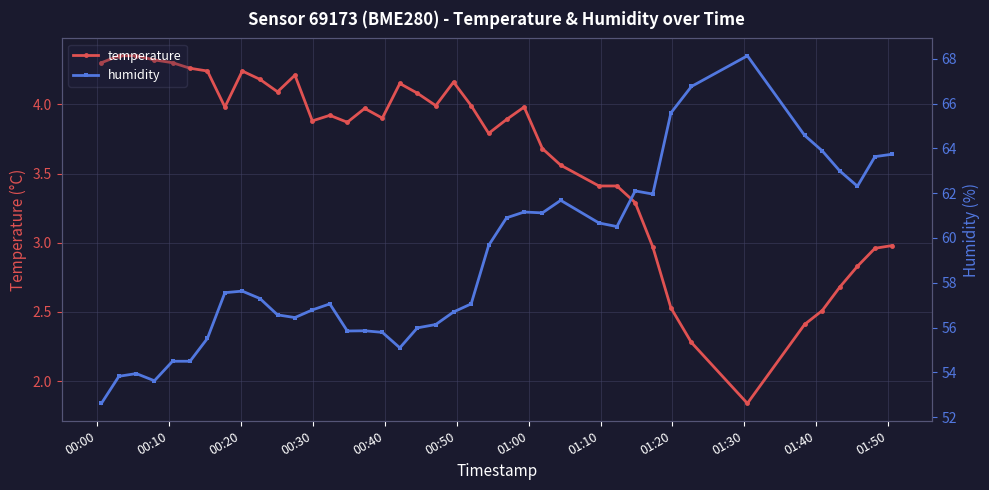

True or false: temperature and humidity intersect in this chart.

False